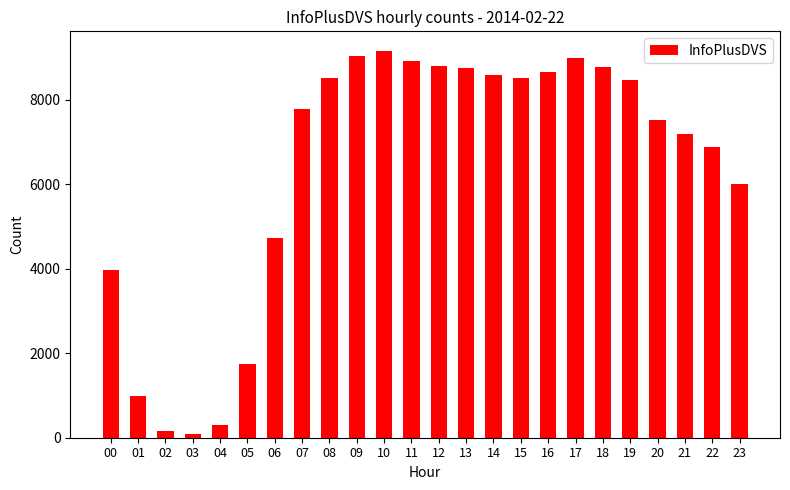

The value at 01 is 1510. True or false?

False